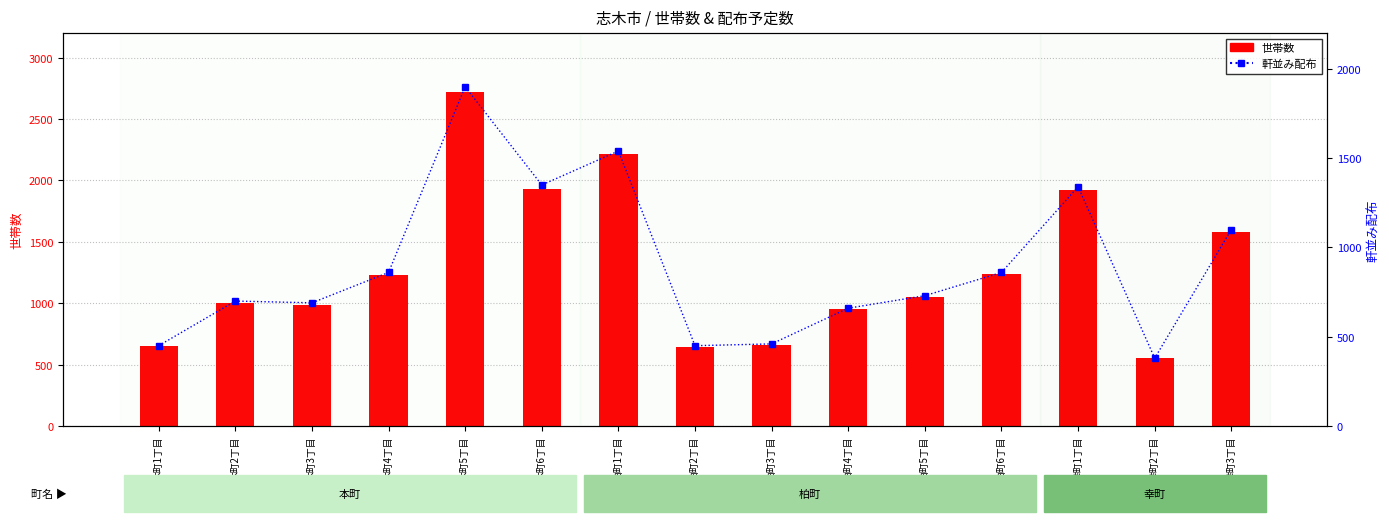

Is it true that 軒並み配布 equals 700 at 本町2丁目?

True